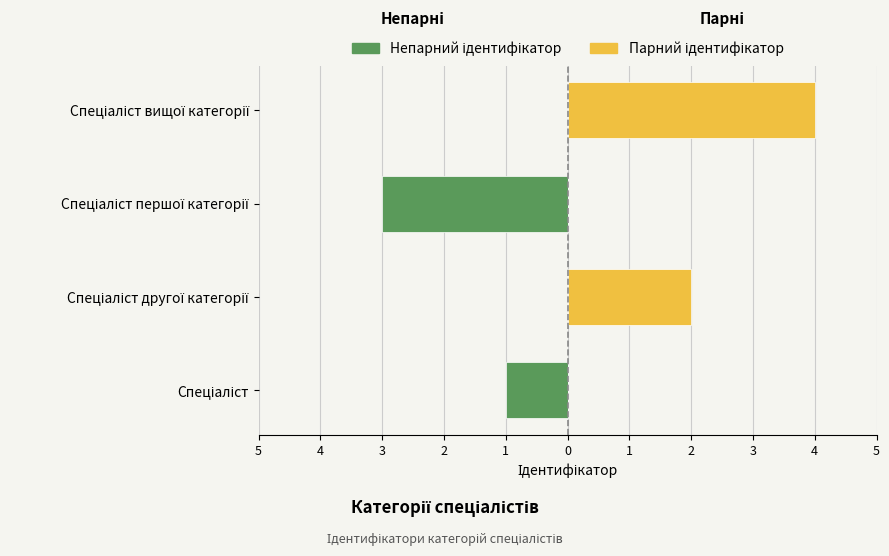

Reading left to right, transcribe all the data shown in this chart.

Непарний ідентифікатор: -1	0	-3	0
Парний ідентифікатор: 0	2	0	4